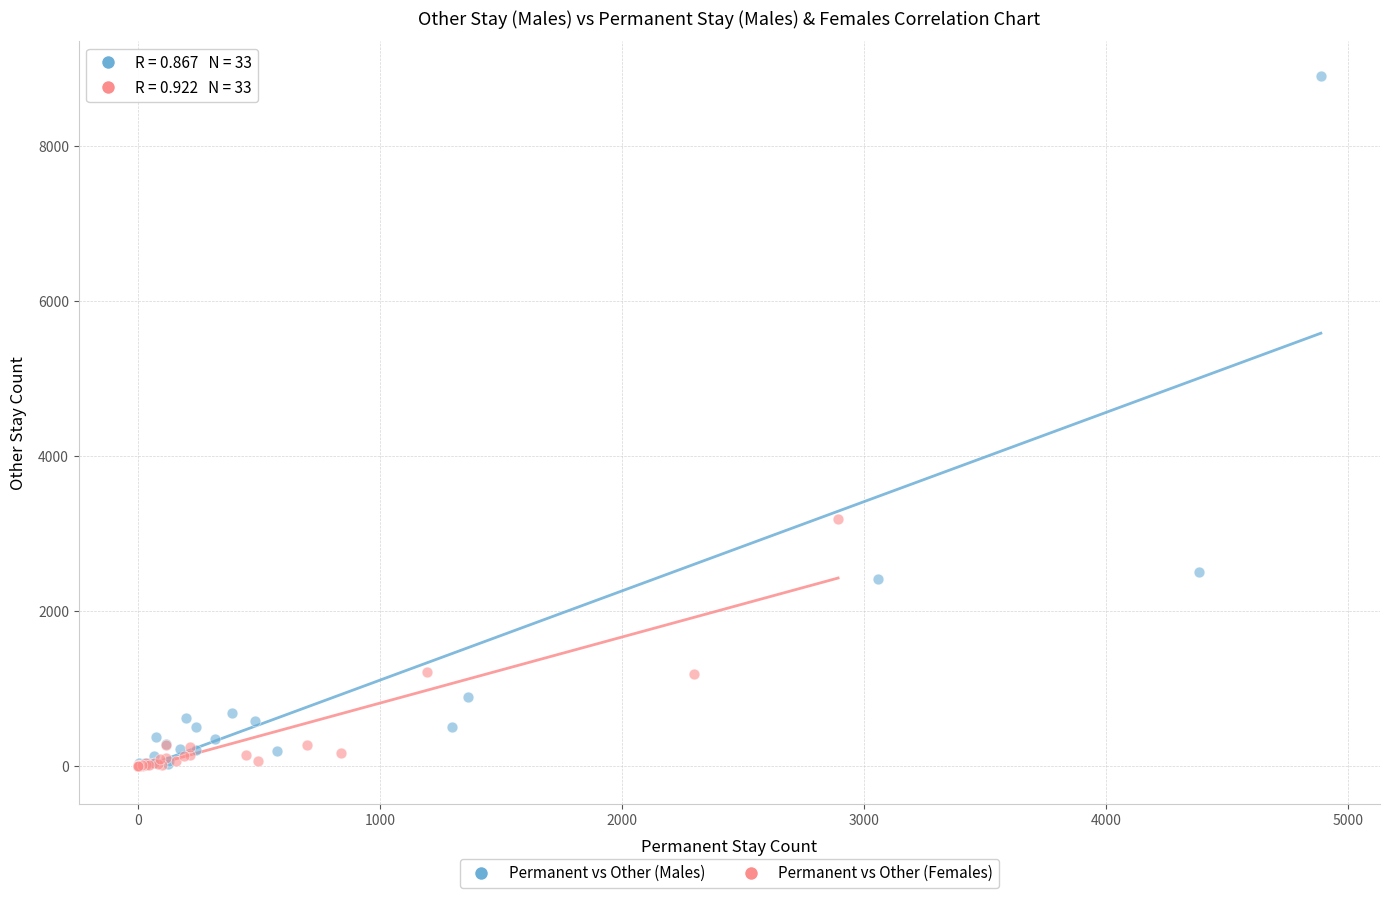

Which series reaches the maximum Y coordinate?

Permanent vs Other (Males)